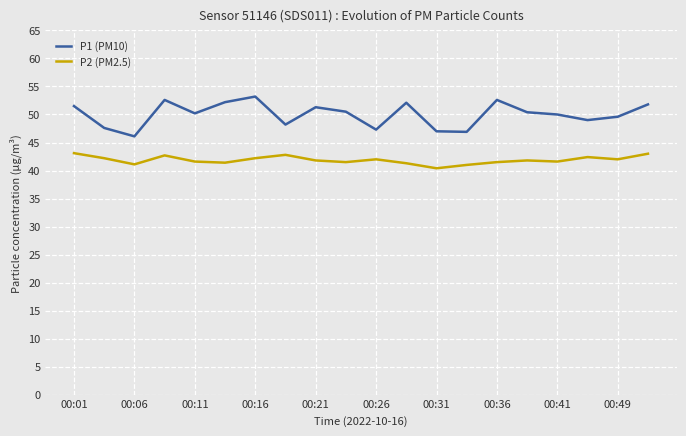

Rank the series by their maximum value, from lowest to highest.

P2 (PM2.5), P1 (PM10)